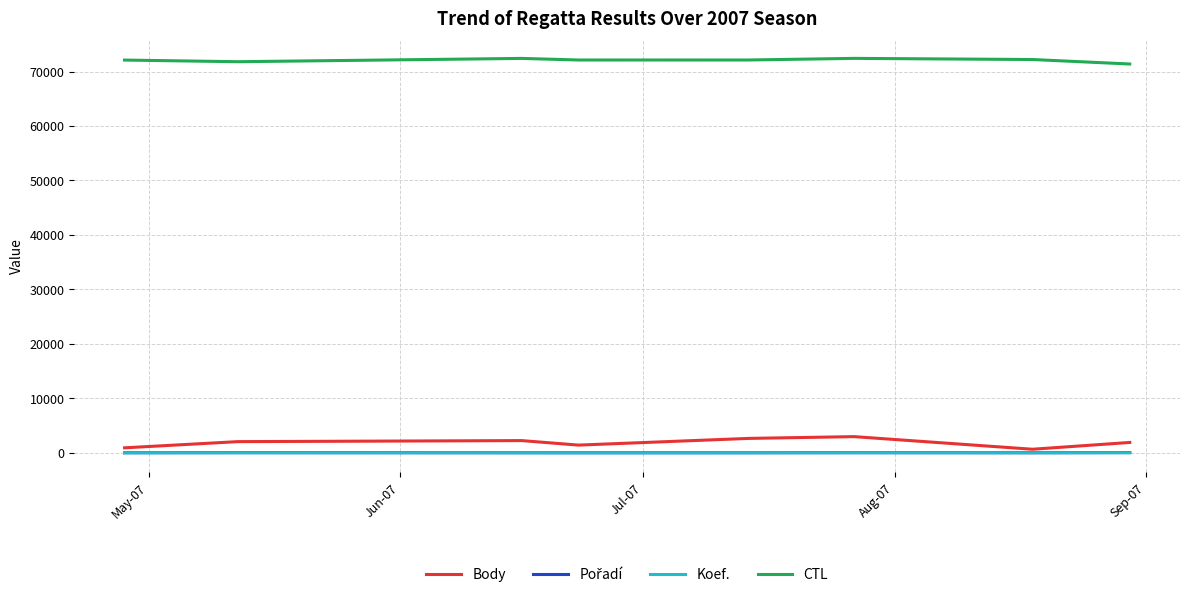

Which series has the widest spread of values?

Body